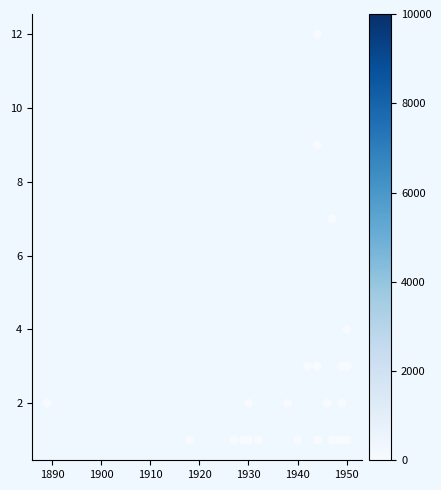

What Y value in the scatter plot is closest to 6?

7